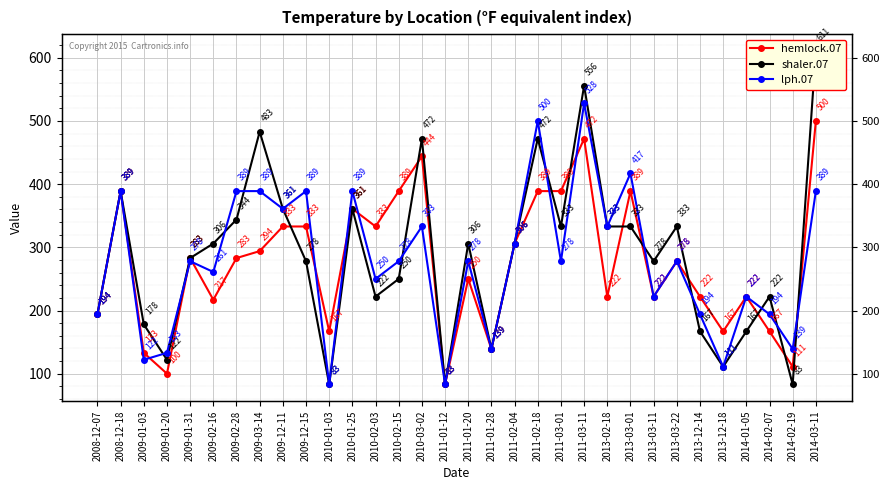

True or false: shaler.07 has a value of 224 at 2011-01-28.

False